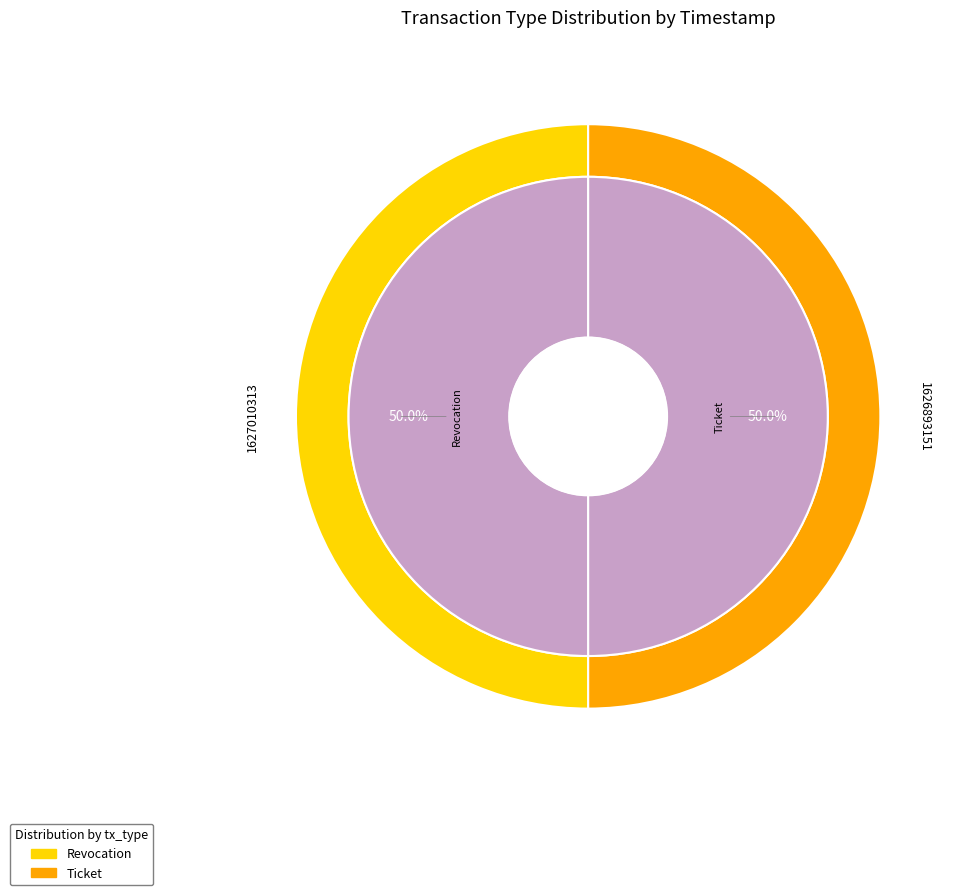

What percentage is the Ticket slice, to the nearest percent?

50%